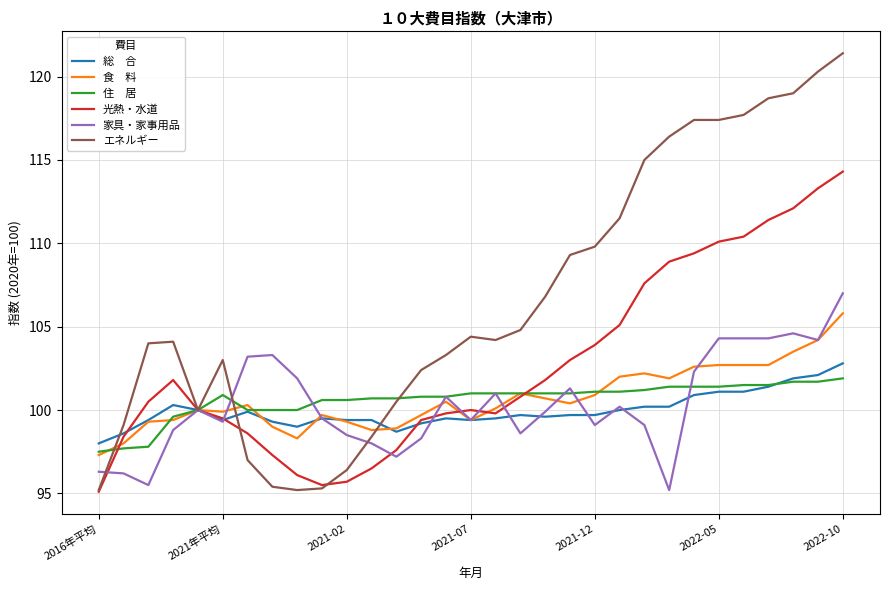

What is the maximum value shown in the chart?

121.4